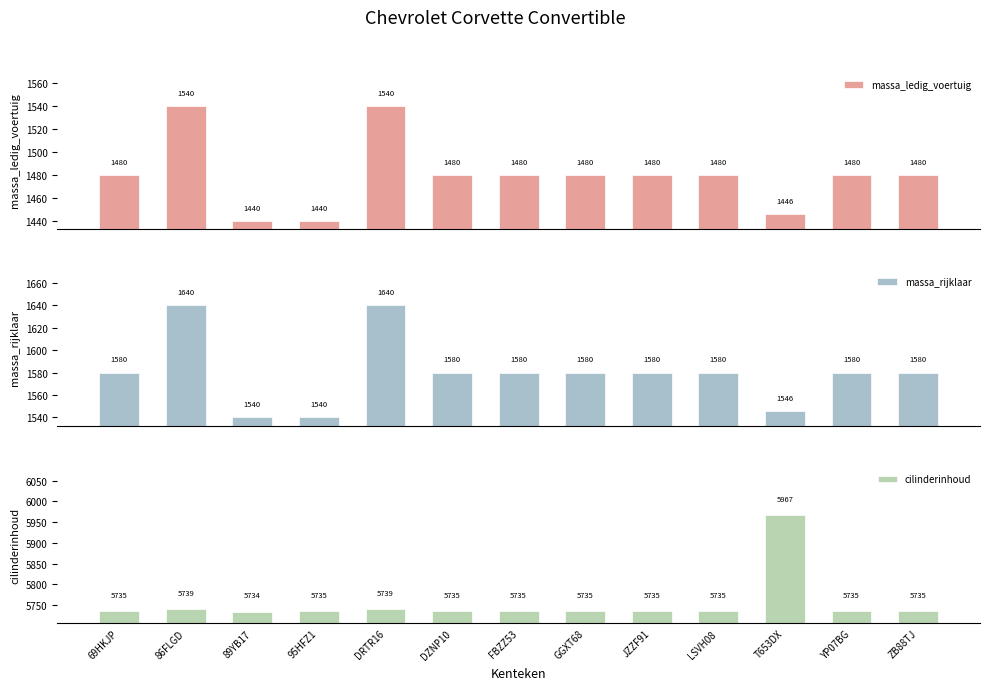

What is the spread (max minus min) of values at GGXT68?

4255